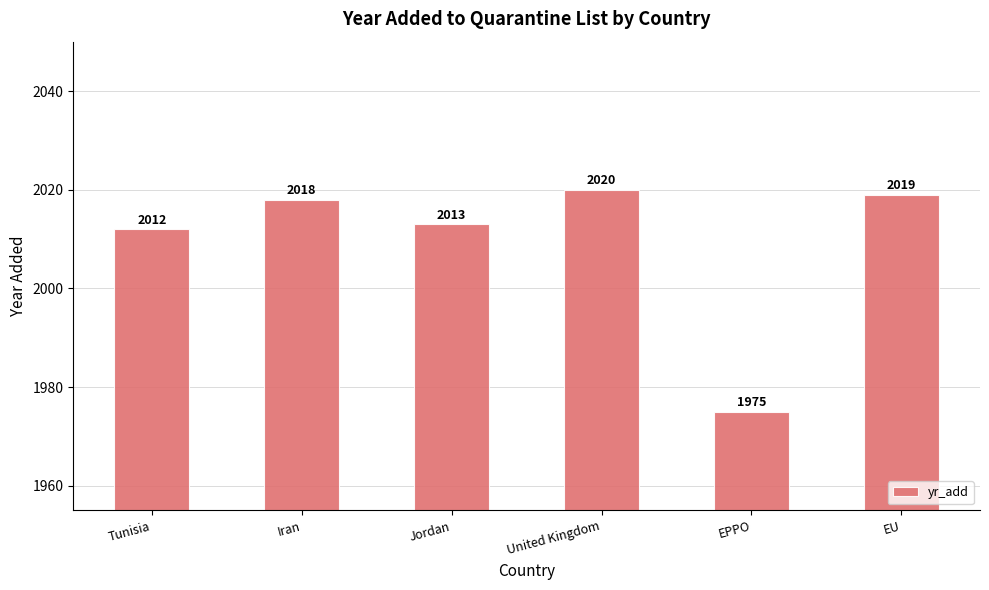

Reading left to right, what are all the values shown in this chart?

2012	2018	2013	2020	1975	2019